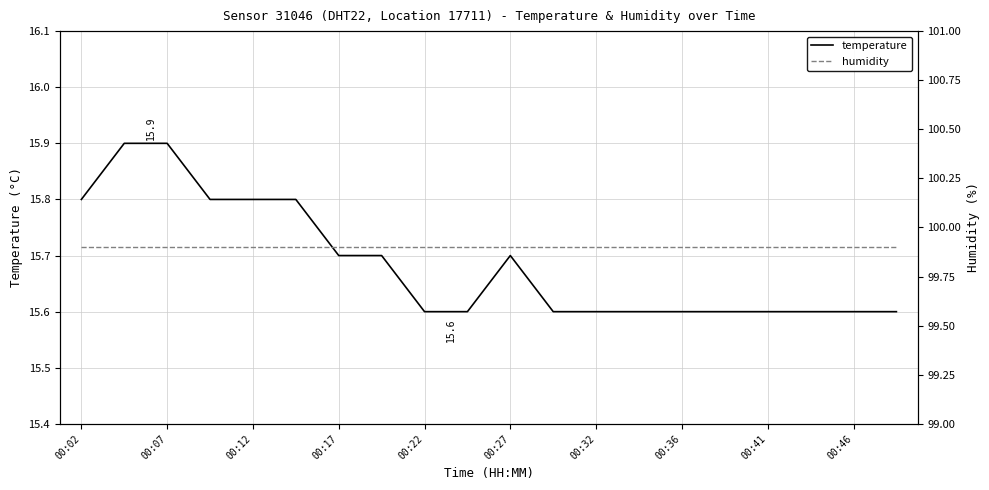

Is it true that temperature equals 15.6 at 00:46?

True